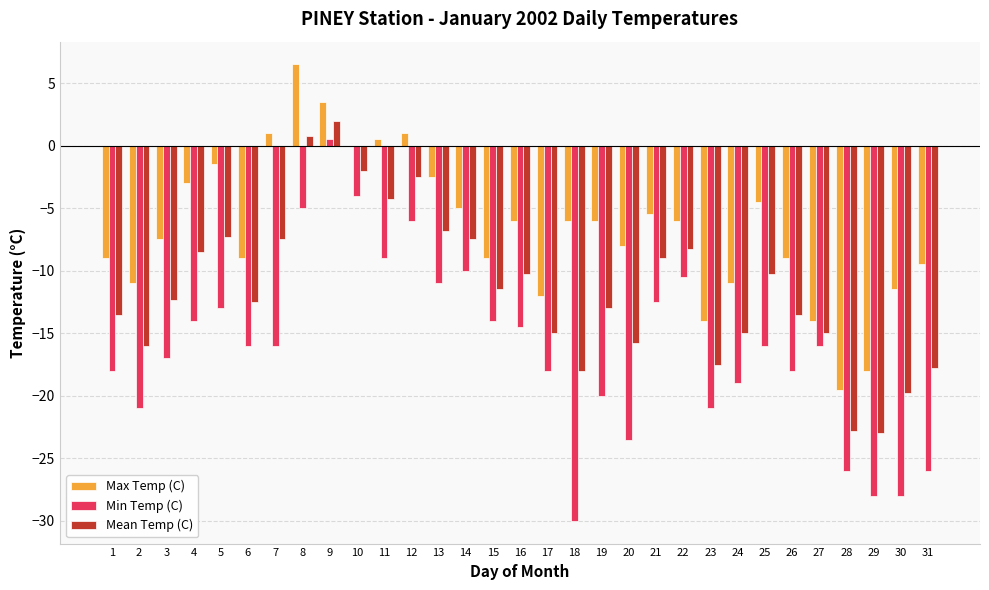

Reading left to right, what are all the values shown in this chart?

Max Temp (C): 1=-9.0	2=-11.0	3=-7.5	4=-3.0	5=-1.5	6=-9.0	7=1.0	8=6.5	9=3.5	10=0.0	11=0.5	12=1.0	13=-2.5	14=-5.0	15=-9.0	16=-6.0	17=-12.0	18=-6.0	19=-6.0	20=-8.0	21=-5.5	22=-6.0	23=-14.0	24=-11.0	25=-4.5	26=-9.0	27=-14.0	28=-19.5	29=-18.0	30=-11.5	31=-9.5
Min Temp (C): 1=-18.0	2=-21.0	3=-17.0	4=-14.0	5=-13.0	6=-16.0	7=-16.0	8=-5.0	9=0.5	10=-4.0	11=-9.0	12=-6.0	13=-11.0	14=-10.0	15=-14.0	16=-14.5	17=-18.0	18=-30.0	19=-20.0	20=-23.5	21=-12.5	22=-10.5	23=-21.0	24=-19.0	25=-16.0	26=-18.0	27=-16.0	28=-26.0	29=-28.0	30=-28.0	31=-26.0
Mean Temp (C): 1=-13.5	2=-16.0	3=-12.3	4=-8.5	5=-7.3	6=-12.5	7=-7.5	8=0.8	9=2.0	10=-2.0	11=-4.3	12=-2.5	13=-6.8	14=-7.5	15=-11.5	16=-10.3	17=-15.0	18=-18.0	19=-13.0	20=-15.8	21=-9.0	22=-8.3	23=-17.5	24=-15.0	25=-10.3	26=-13.5	27=-15.0	28=-22.8	29=-23.0	30=-19.8	31=-17.8